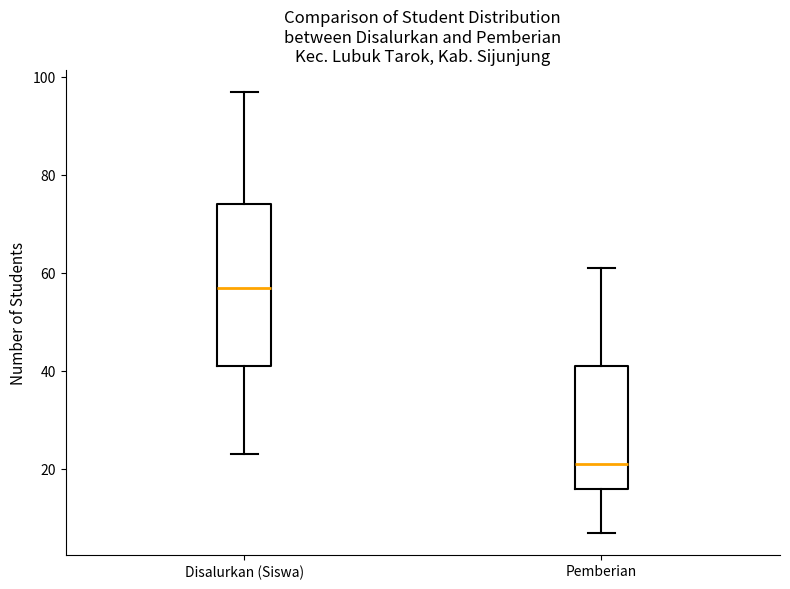

Reading left to right, read every box against the y-axis: the position of its median line, the range the box covers, and the ends of its whiskers. The values are not printed on the chart, so give them approximately, as read against the axis.

Disalurkan (Siswa): median 58, box 42 to 74, whiskers 24 to 98
Pemberian: median 22, box 16 to 42, whiskers 8 to 62